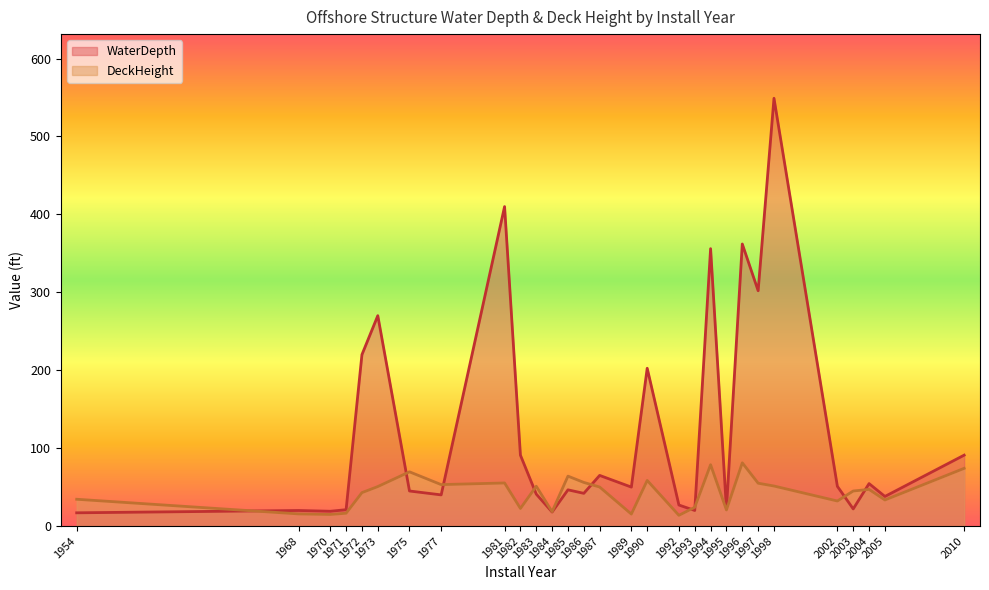

Which series has the largest total across all categories?

WaterDepth